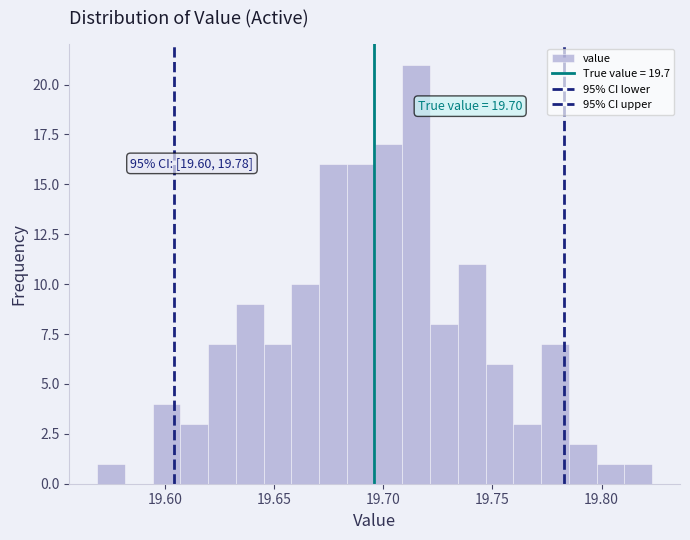

Around what value on the x-axis is the tallest bar? Give the approximate position of its centre, as read against the axis.

19.715